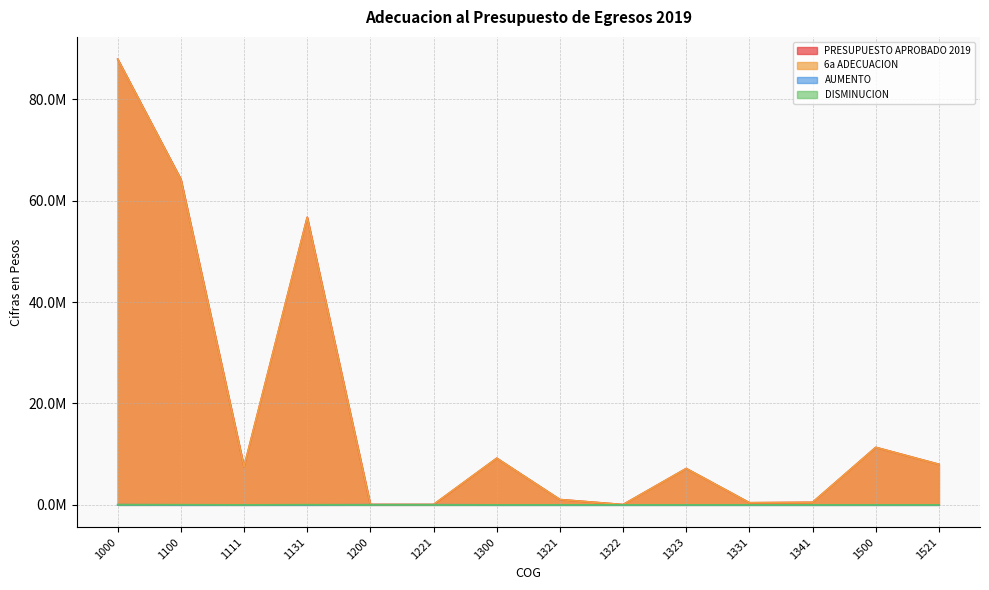

Which series changed the most between 1111 and 1521?

PRESUPUESTO APROBADO 2019